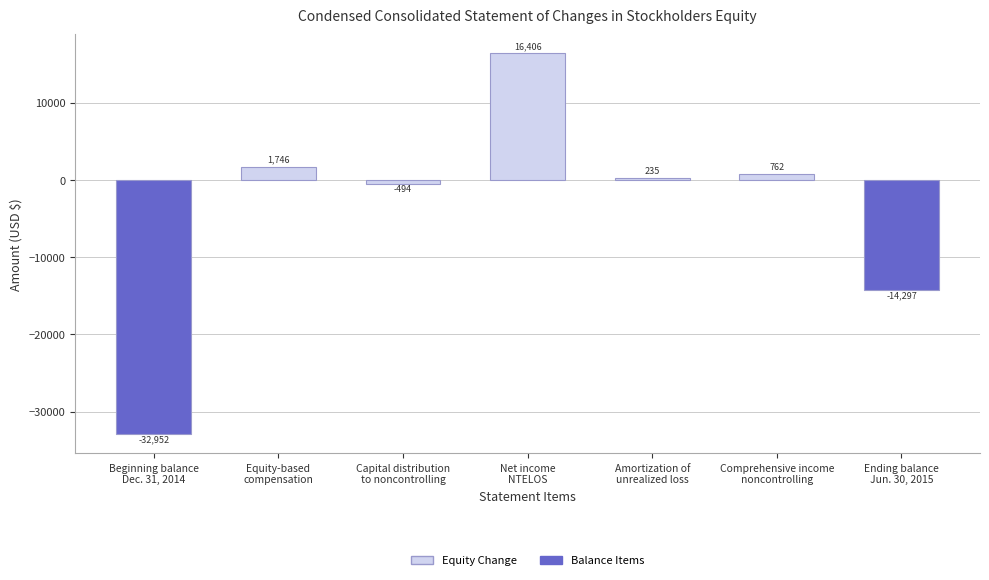

Reading right to left, list all the values displayed in this chart.

Ending balance
Jun. 30, 2015=-14297	Comprehensive income
noncontrolling=762	Amortization of
unrealized loss=235	Net income
NTELOS=16406	Capital distribution
to noncontrolling=-494	Equity-based
compensation=1746	Beginning balance
Dec. 31, 2014=-32952